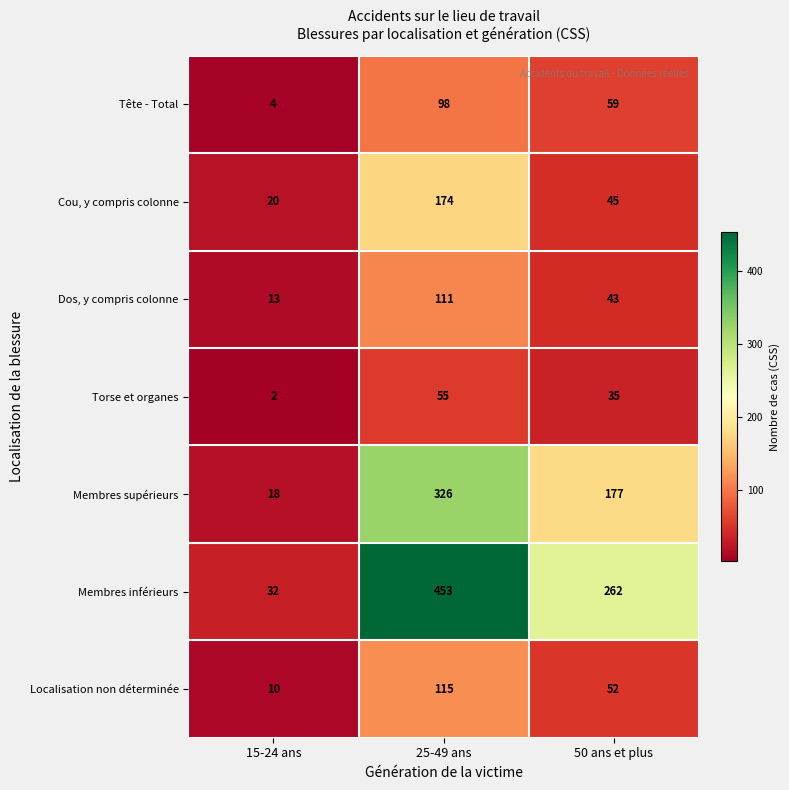

Reading left to right, extract all data points from this chart.

Tête - Total: 4	98	59
Cou, y compris colonne: 20	174	45
Dos, y compris colonne: 13	111	43
Torse et organes: 2	55	35
Membres supérieurs: 18	326	177
Membres inférieurs: 32	453	262
Localisation non déterminée: 10	115	52